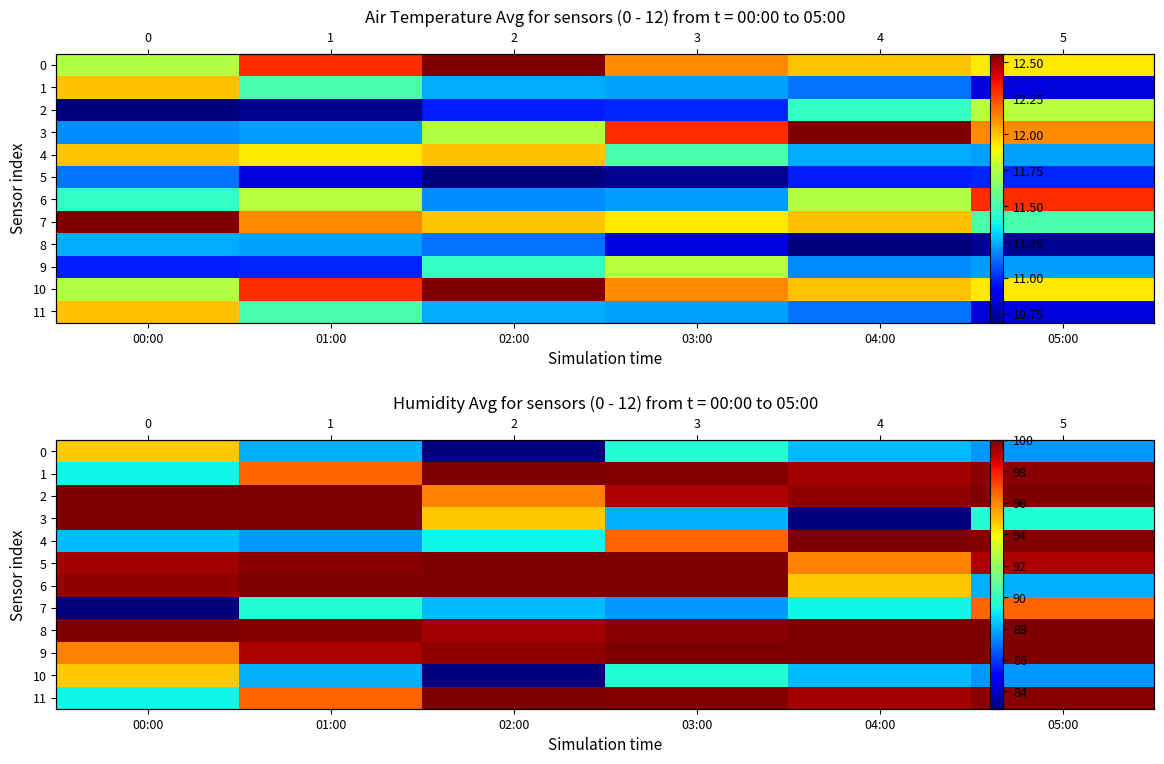

What is the difference between the second highest and minimum values in the 5 series?

3.9